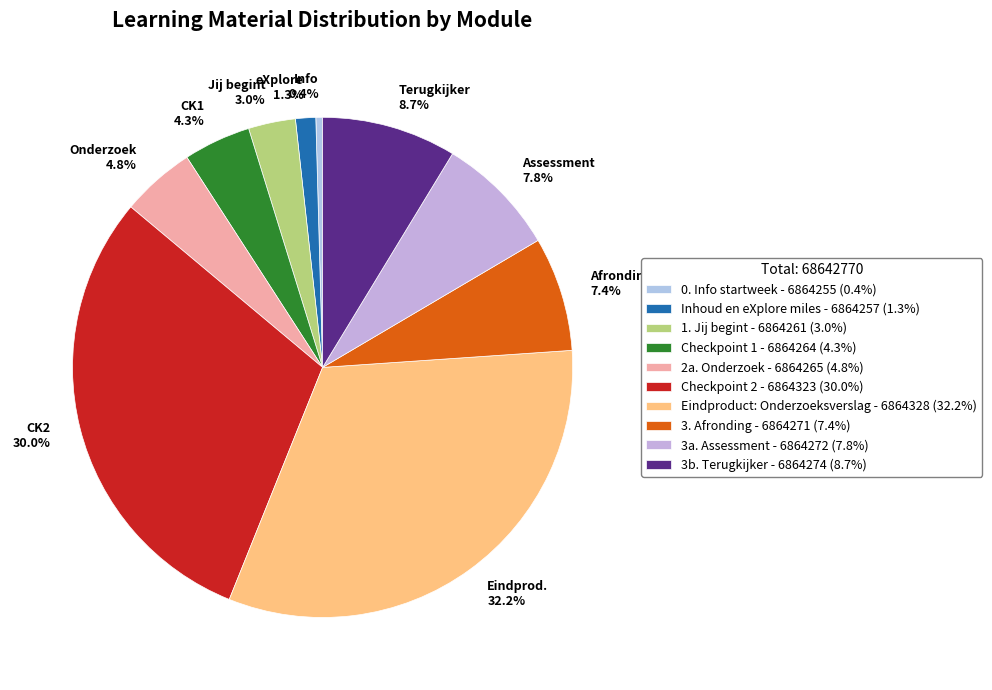

Is 2a. Onderzoek the majority of the pie?

No